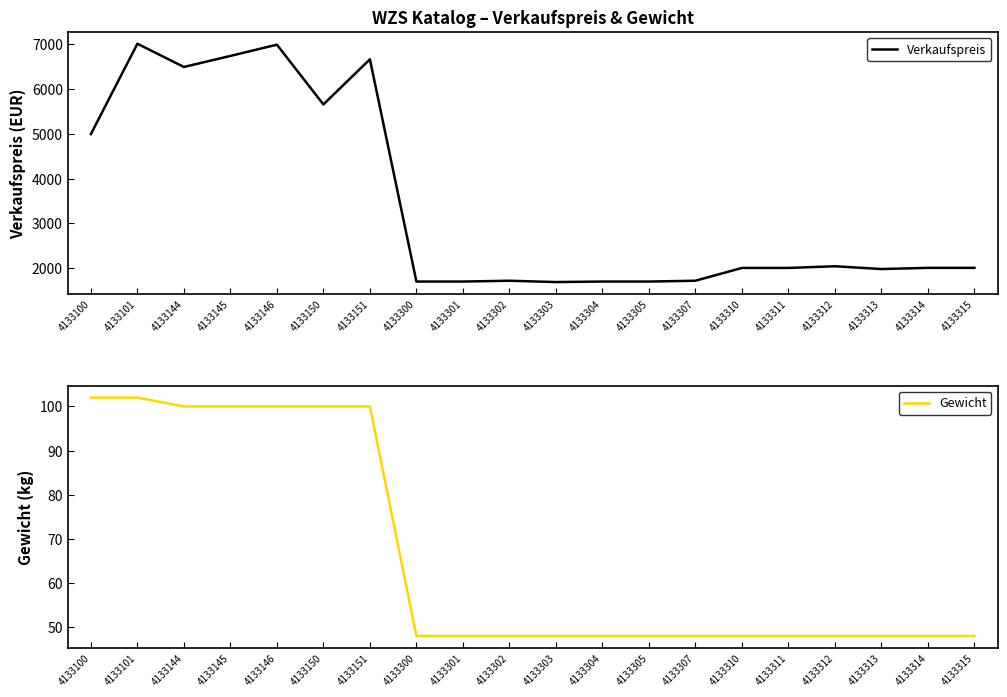

At 4133311, list the series in order from smallest to largest.

Gewicht, Verkaufspreis